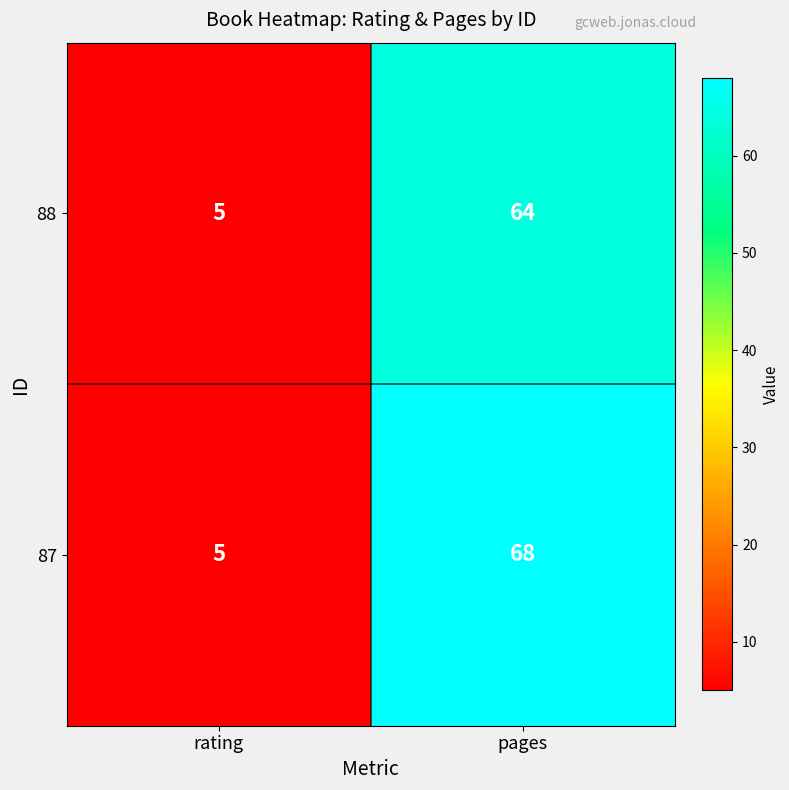

What is the sum of the 87 values at pages and rating?

73